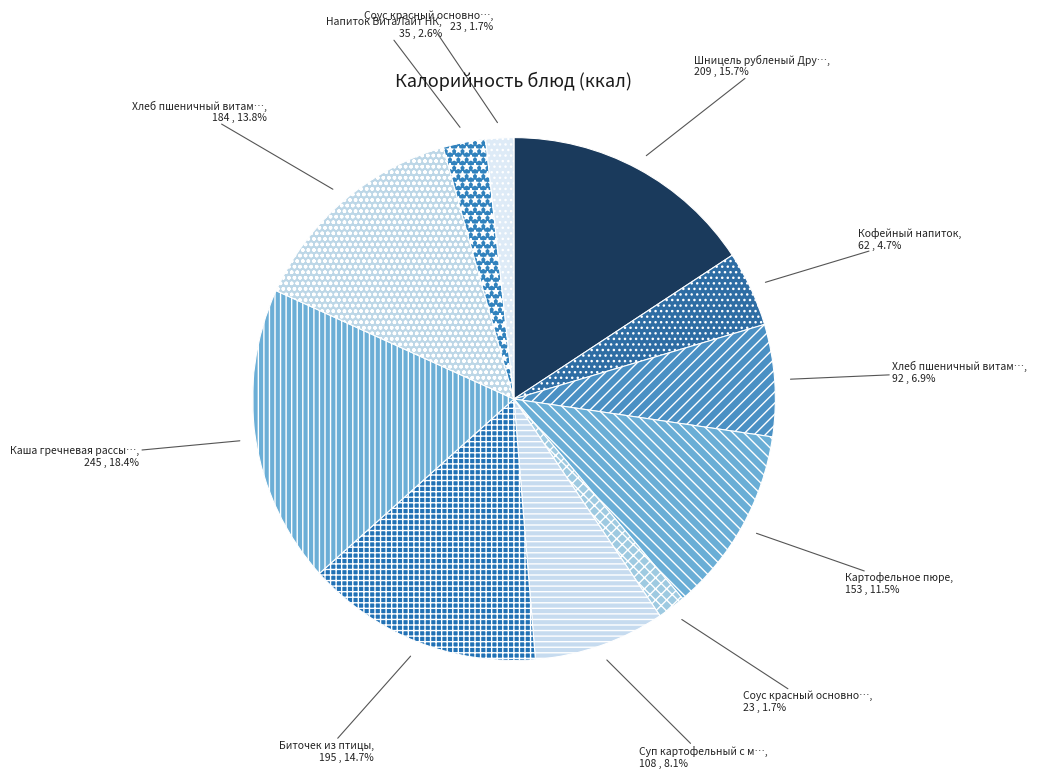

Which slice is the smallest?

Соус красный основной (завтрак)